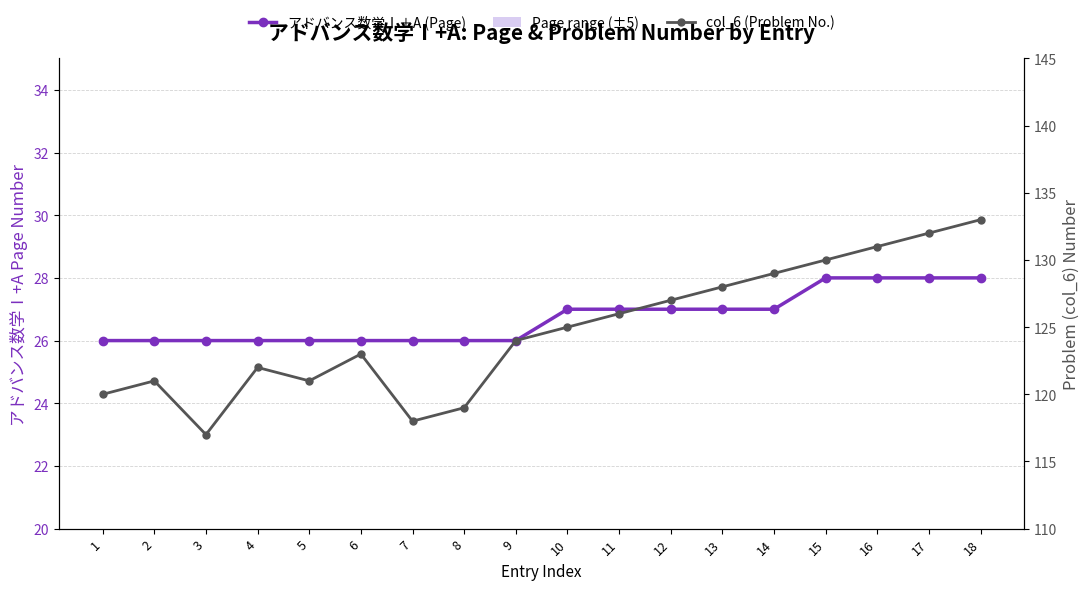

What is the total value across all series at 6?

149